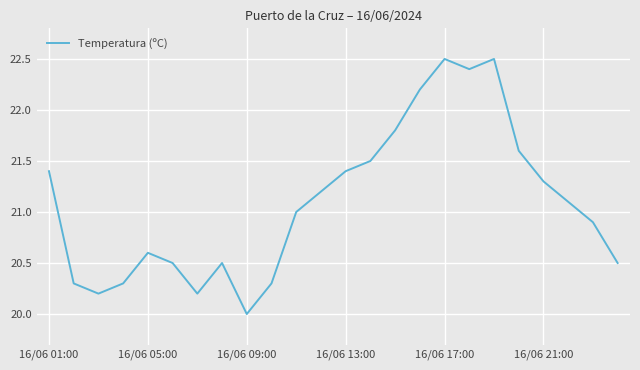

What is the difference between the maximum and minimum values?

2.5